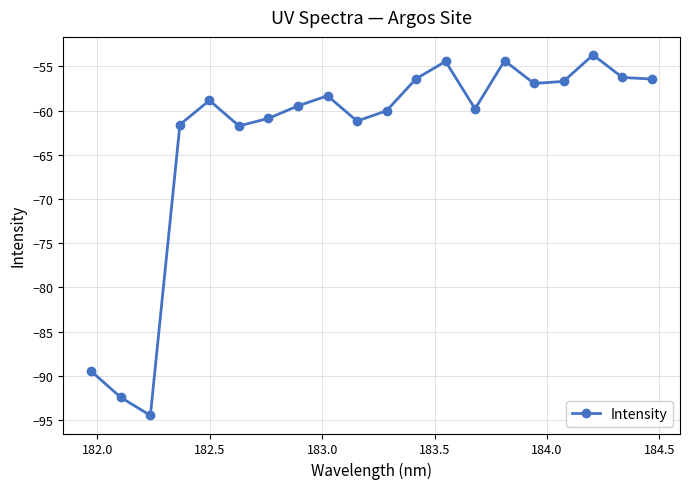

What is the minimum value shown in the chart?

-94.5